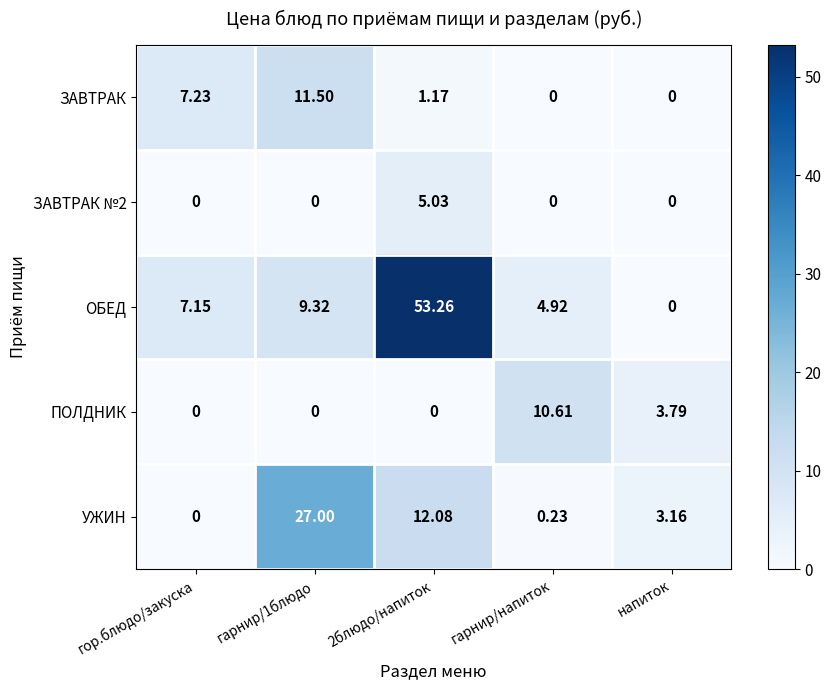

Count the number of data series in this chart.

5